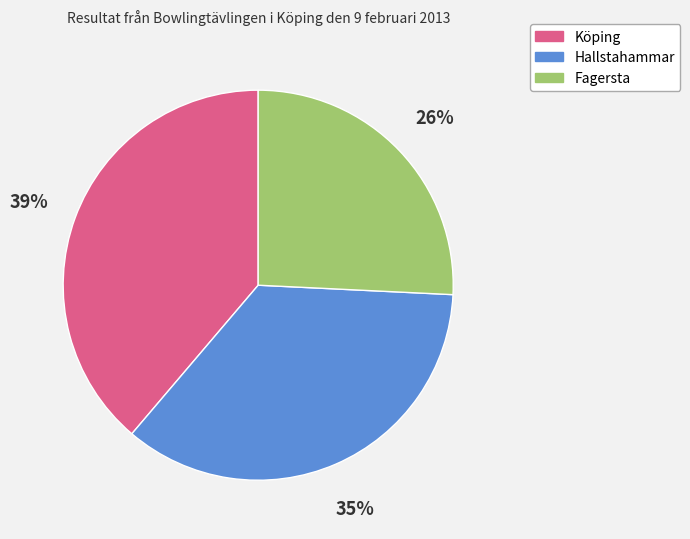

Which slice is the smallest?

Fagersta